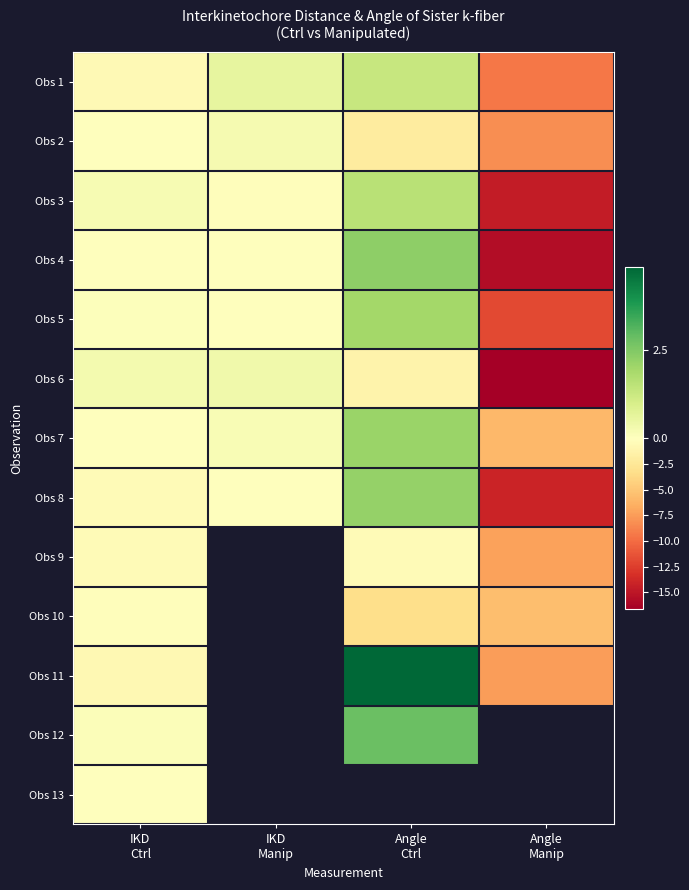

Is it true that Obs 5 equals 0.0 at IKD Manip?

True